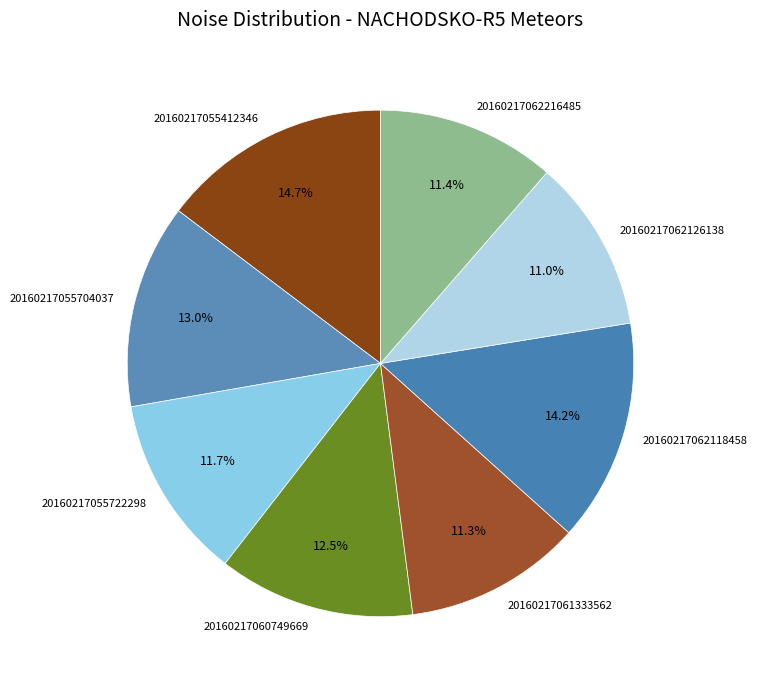

Combined, do 20160217061333562 and 20160217055722298 account for over 50%?

No